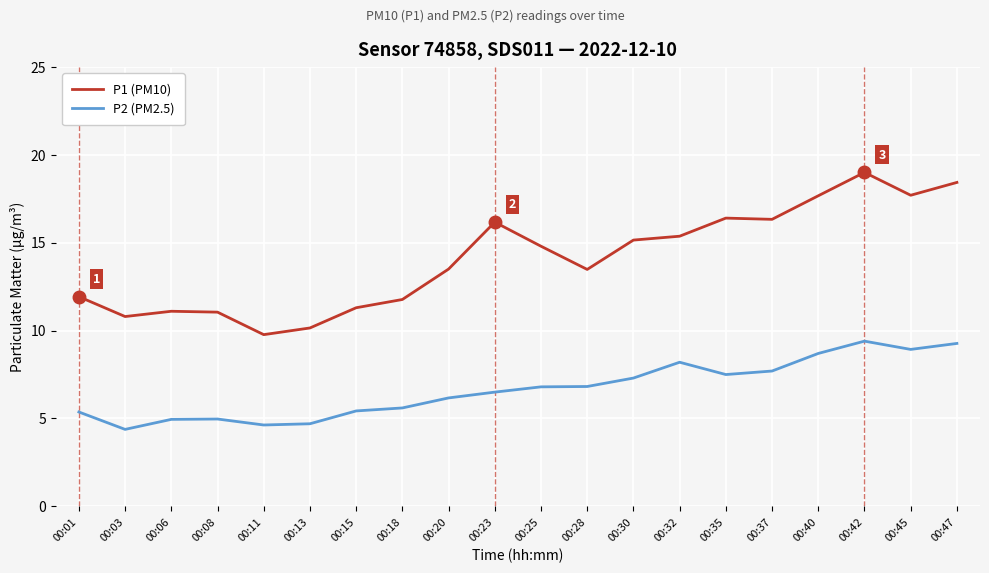

What value does the P2 (PM2.5) series have at 00:20?

6.2